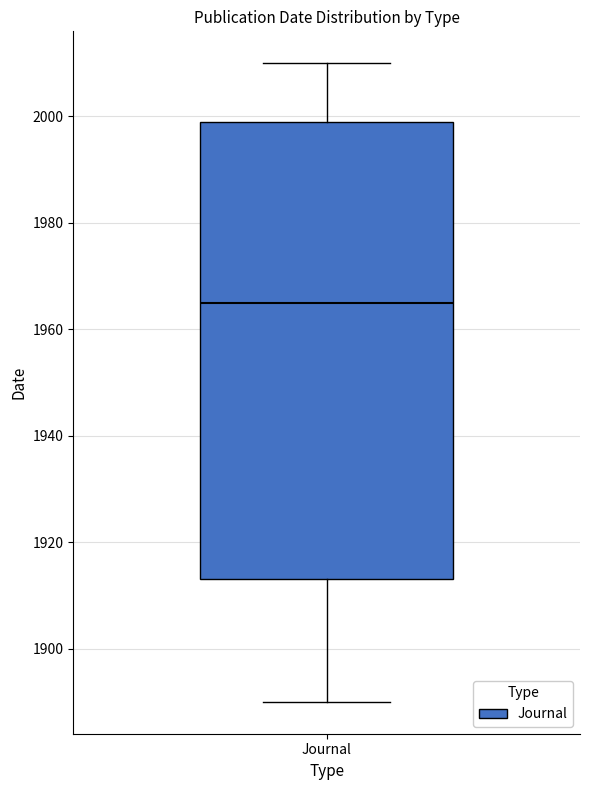

Read this box plot against the y-axis: the position of the median line, the range covered by the box, and the ends of both whiskers. The values are not printed on the chart, so give them approximately, as read against the axis.

median 1966, box 1914 to 2000, whiskers 1890 to 2010